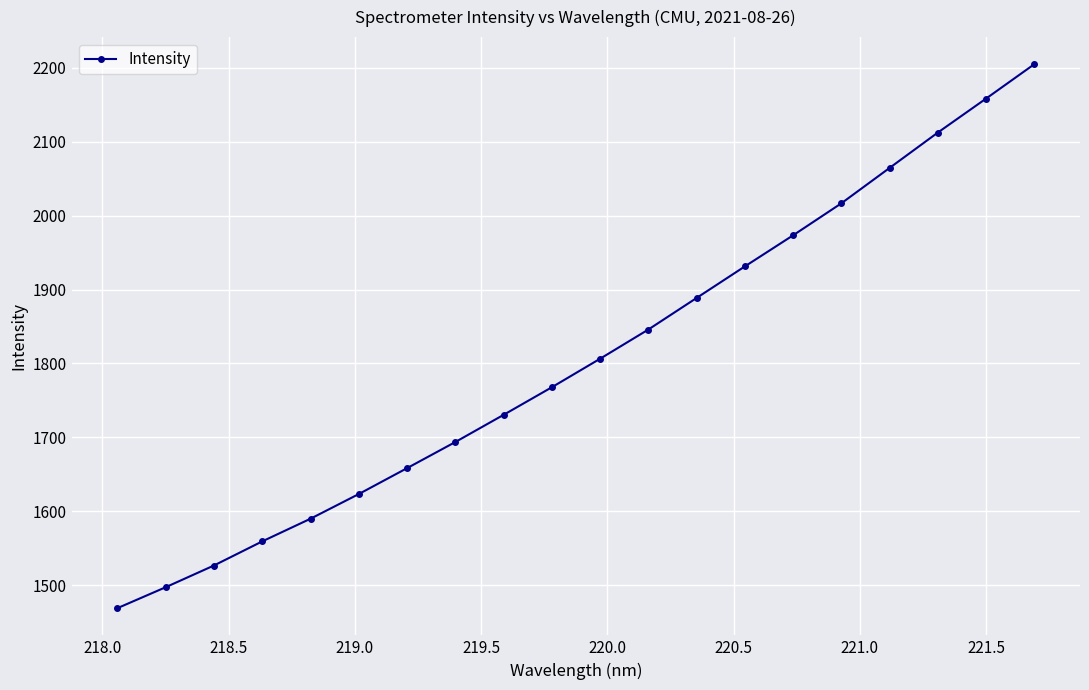

What is the minimum value shown in the chart?

1468.8